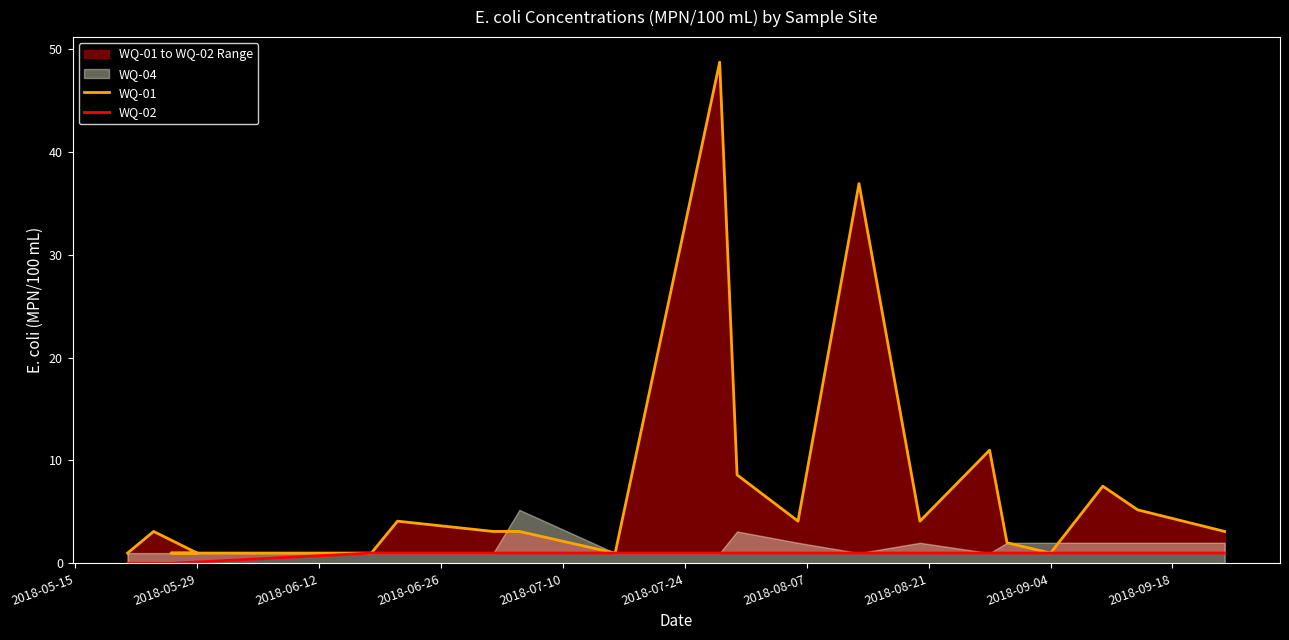

Which series has the largest range (max minus min)?

WQ-01